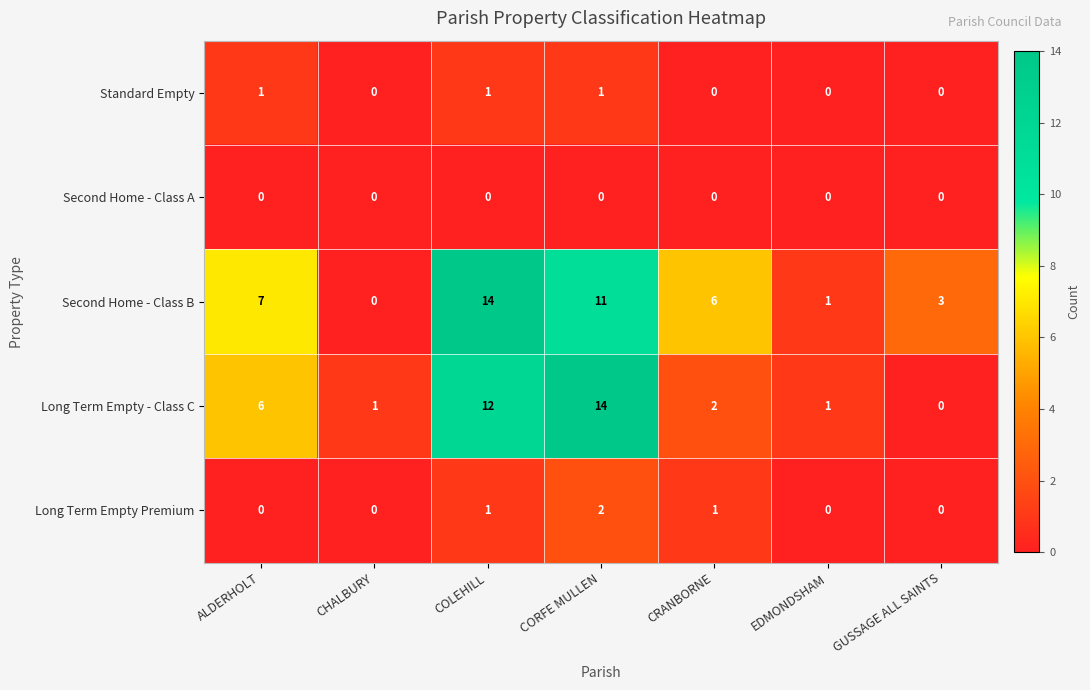

What is the sum of all Long Term Empty - Class C values?

36